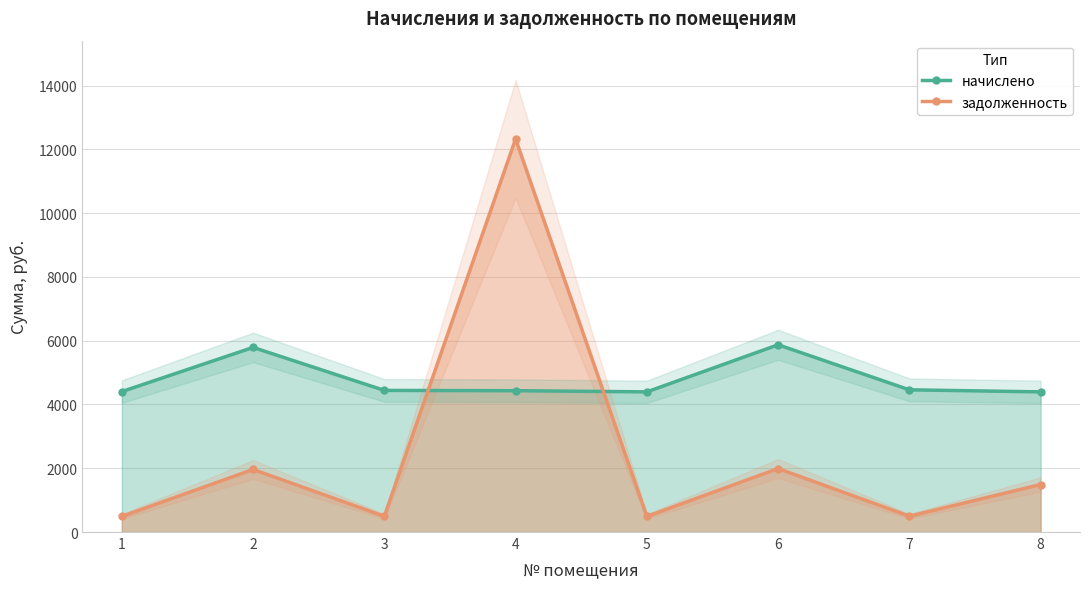

Which series has the largest total across all categories?

начислено